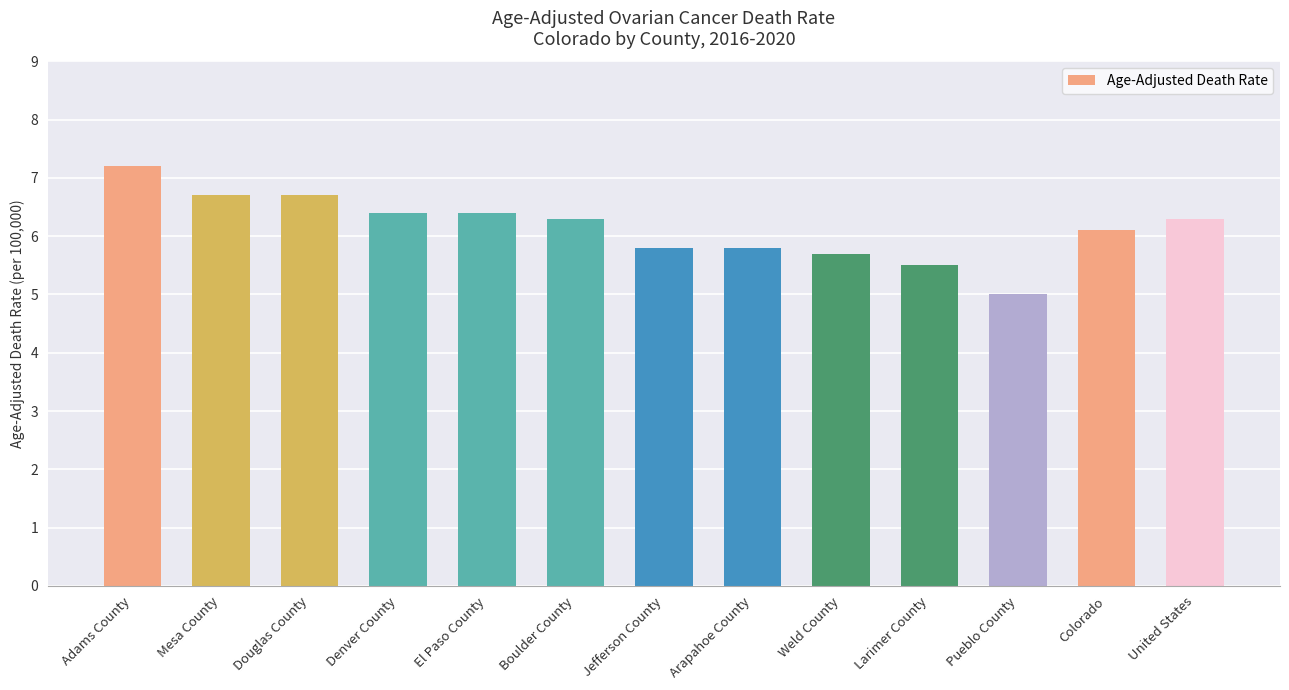

What is the sum of all values?

79.9